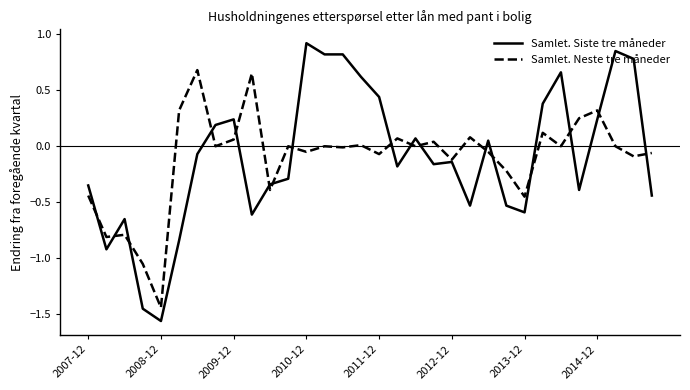

What is the highest value of the Samlet. Siste tre måneder series?

0.9